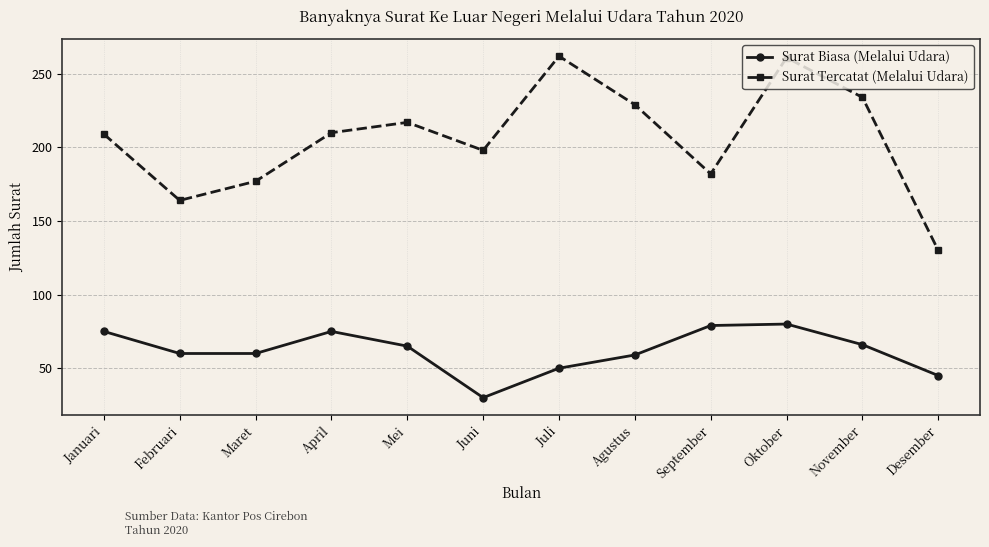

How many interior local peaks does the Surat Biasa (Melalui Udara) series have?

2